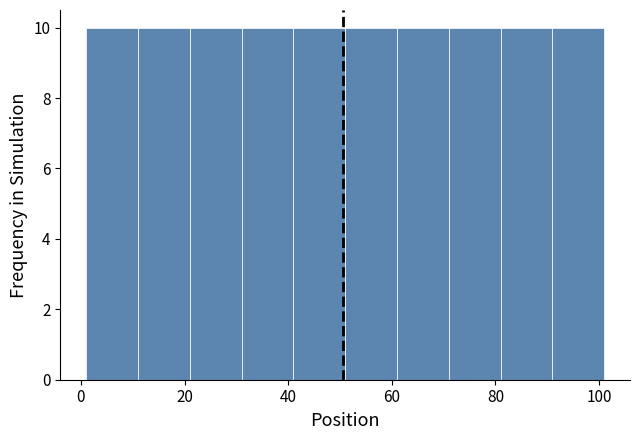

Reading left to right, transcribe this chart: for each bar, give the range it covers on the x-axis and its height. Neither the bar edges nor the heights are printed on the chart, so give them approximately, as read against the axes.

1 to 11: 10
11 to 21: 10
21 to 31: 10
31 to 41: 10
41 to 51: 10
51 to 61: 10
61 to 71: 10
71 to 81: 10
81 to 91: 10
91 to 101: 10